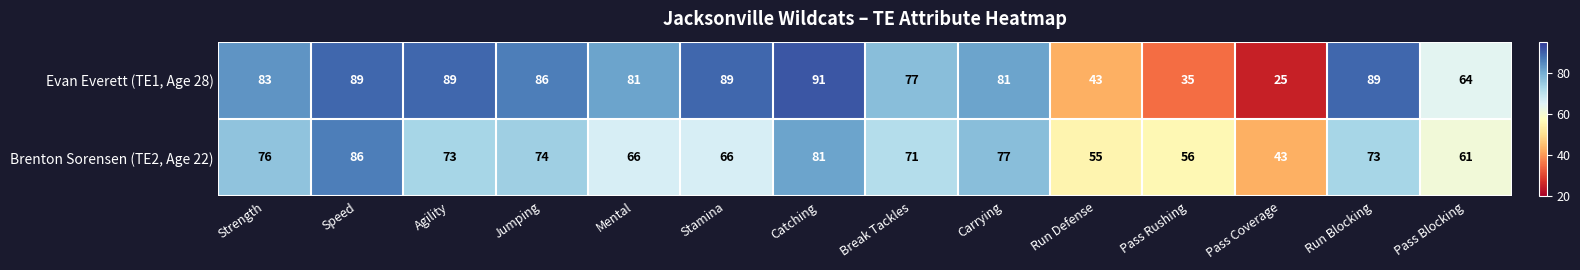

Count the number of categories in the chart.

14